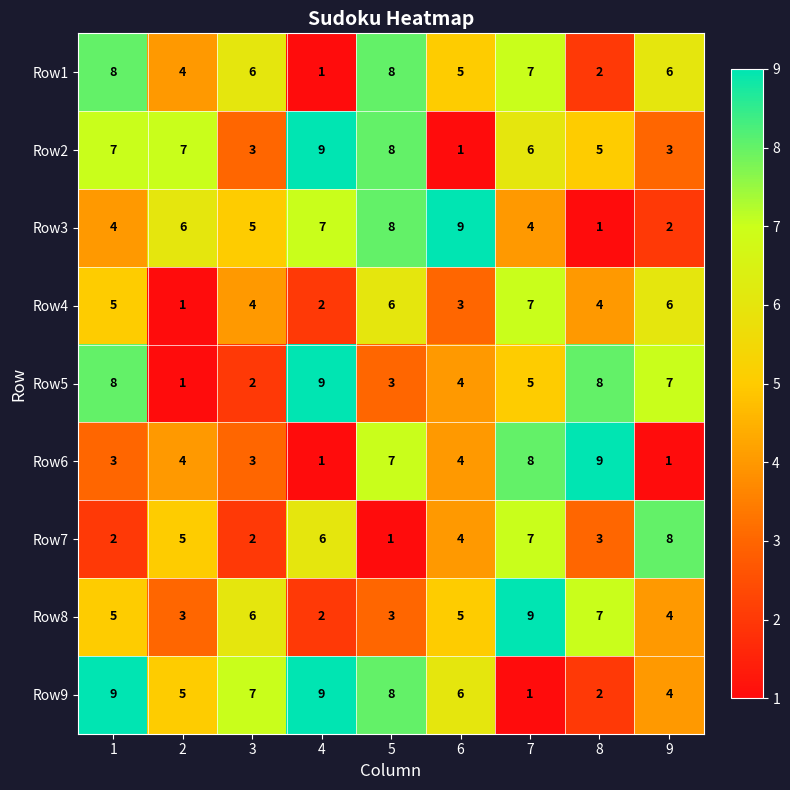

Count the number of categories in the chart.

9